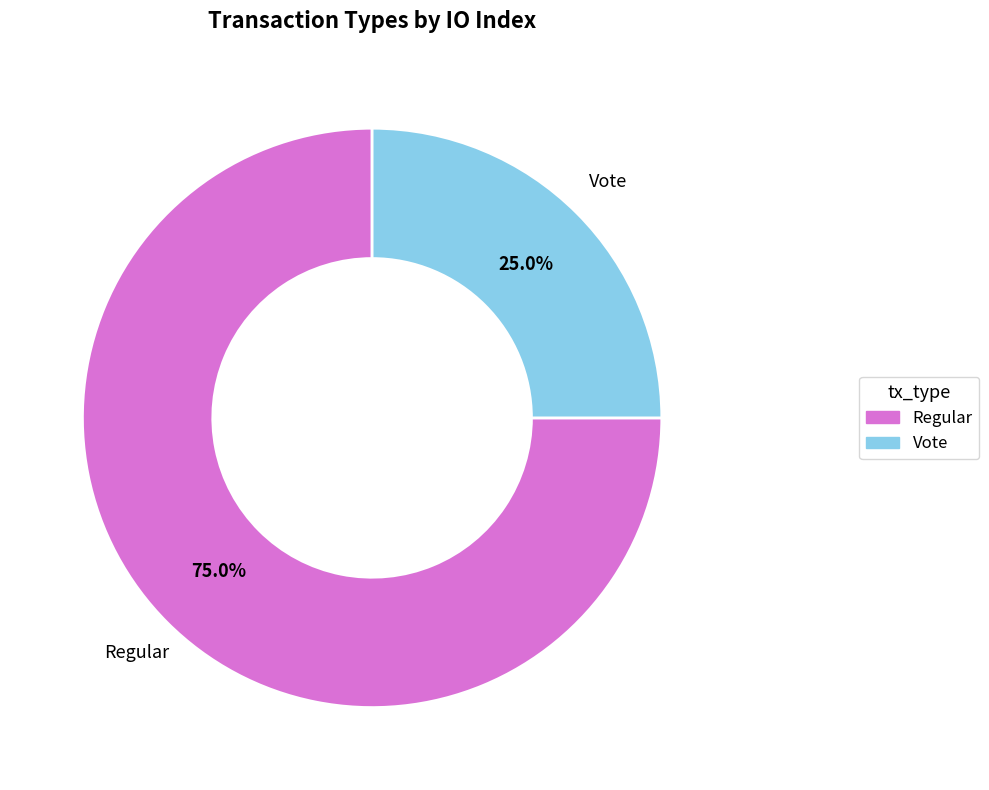

To the nearest percent, what portion does Vote represent?

25%